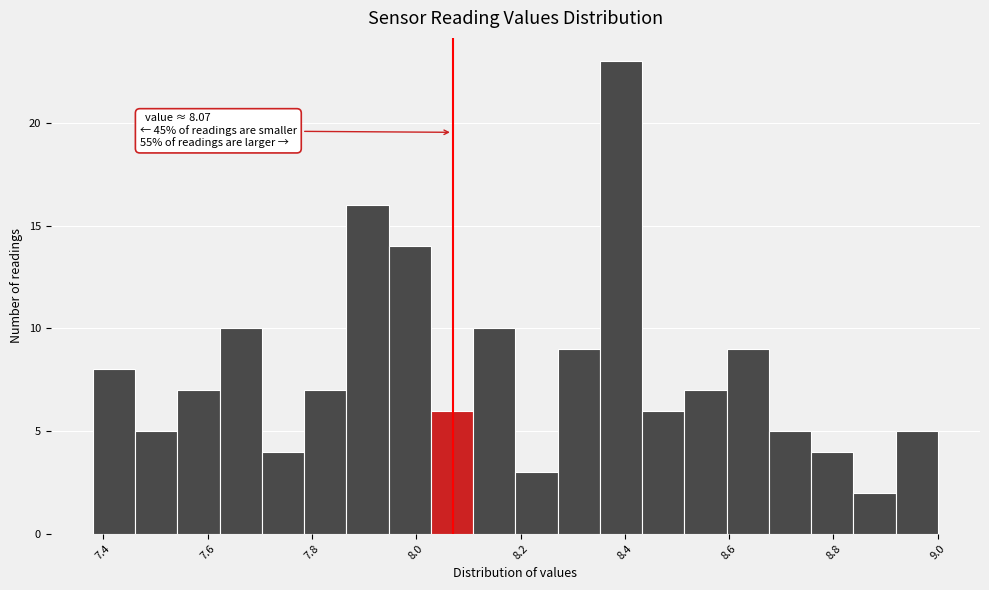

Which range on the x-axis has the tallest bar?

8.36 to 8.44